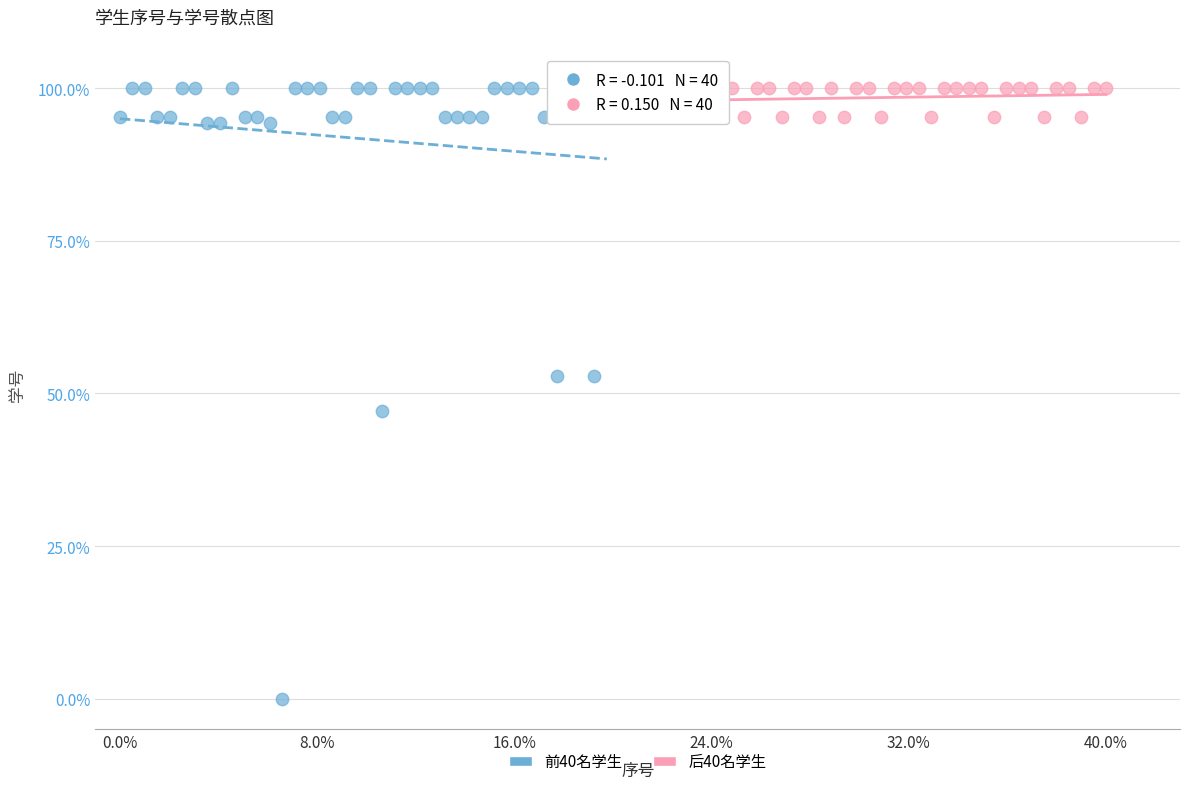

Which series reaches the minimum Y coordinate?

前40名学生